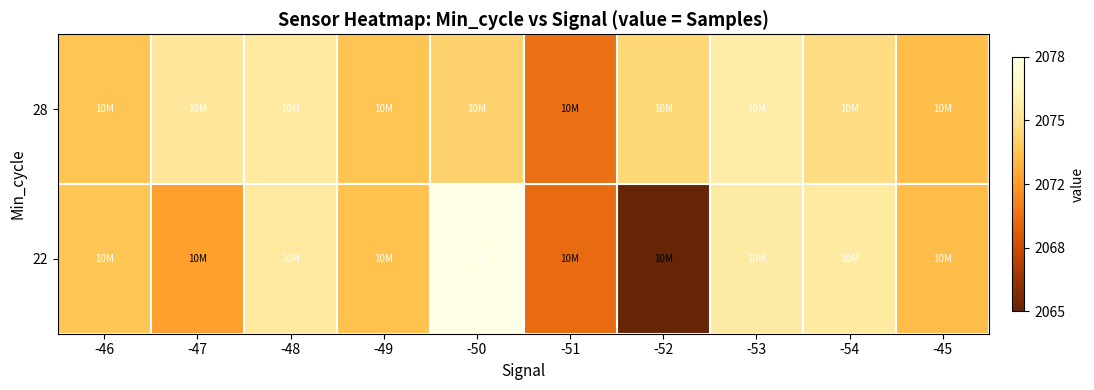

Which series has the widest spread of values?

22